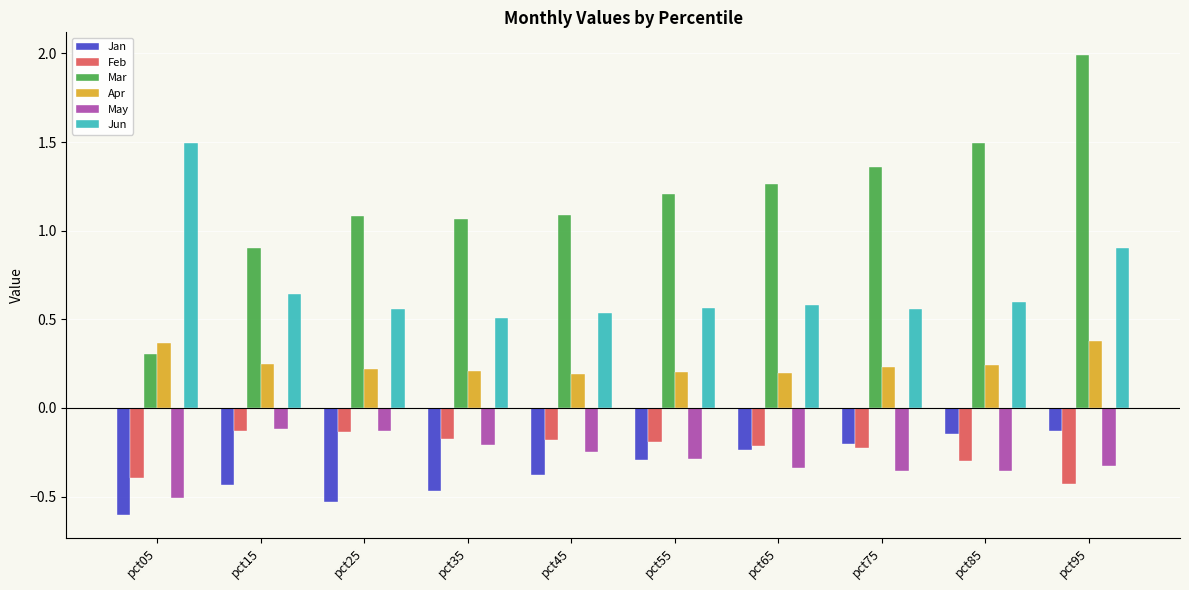

True or false: Feb has a value of -0.1 at pct75.

False